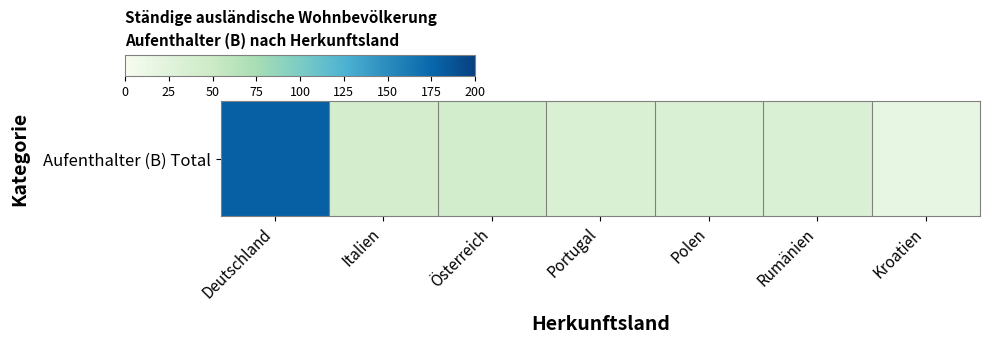

What is the difference between the maximum and second lowest values?

147